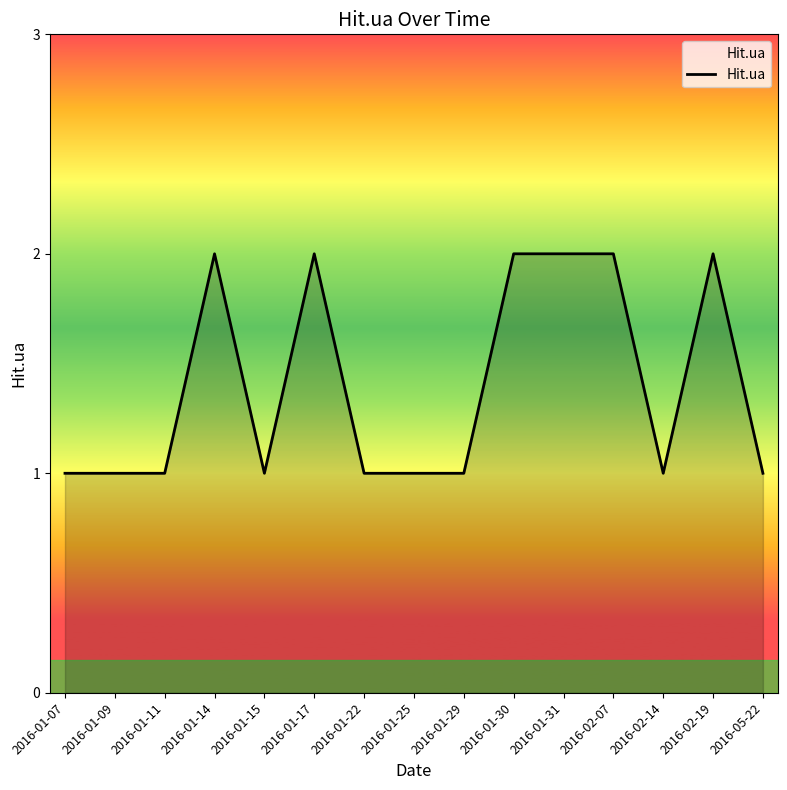

What position from the left is 2016-01-25?

8